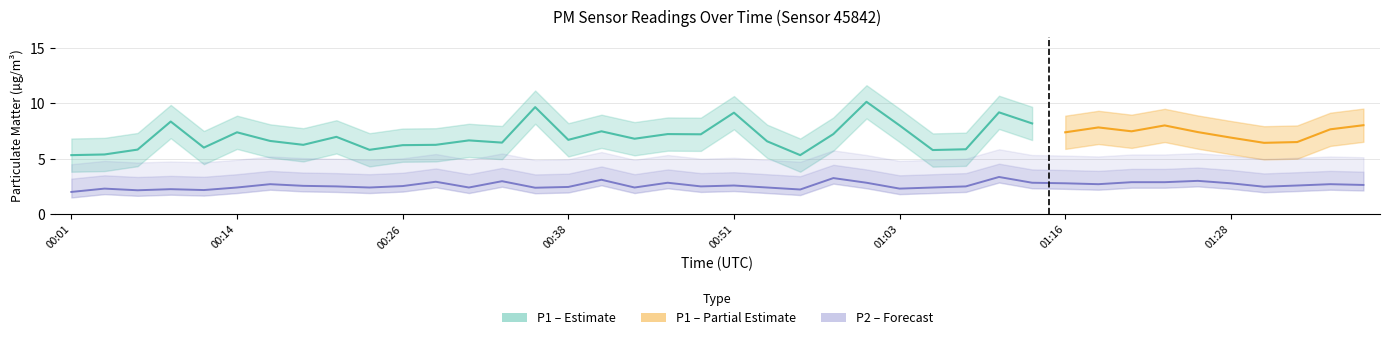

True or false: the data shows 4.3 at 00:16.

False